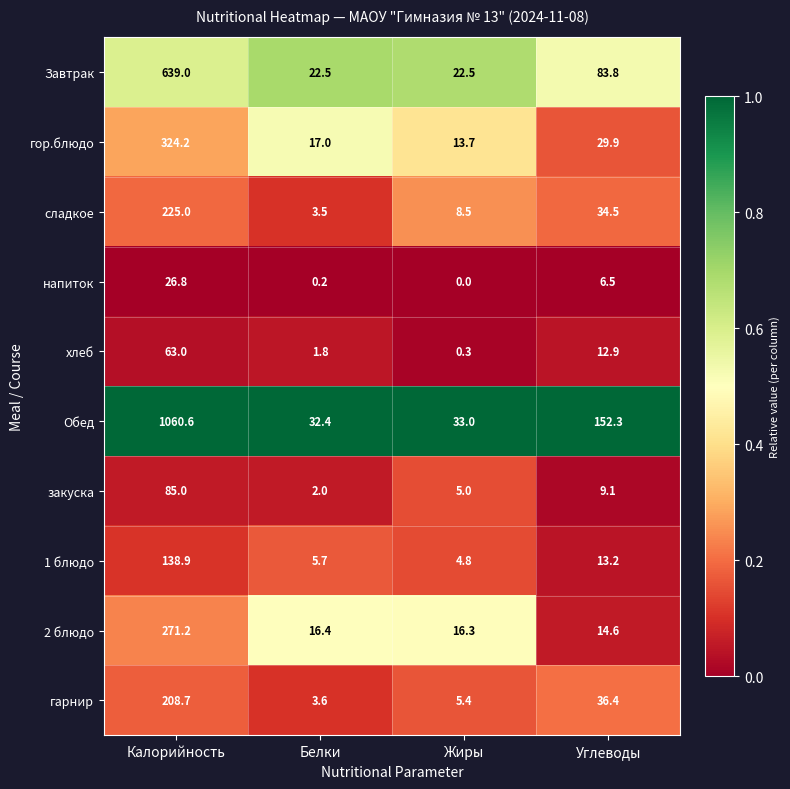

Which series has the widest spread of values?

Обед